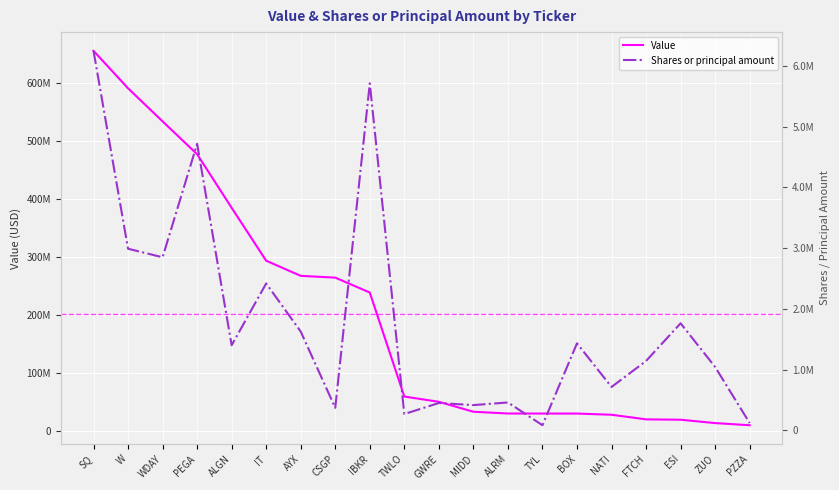

What is the difference between the Shares or principal amount values at ZUO and NATI?

329042